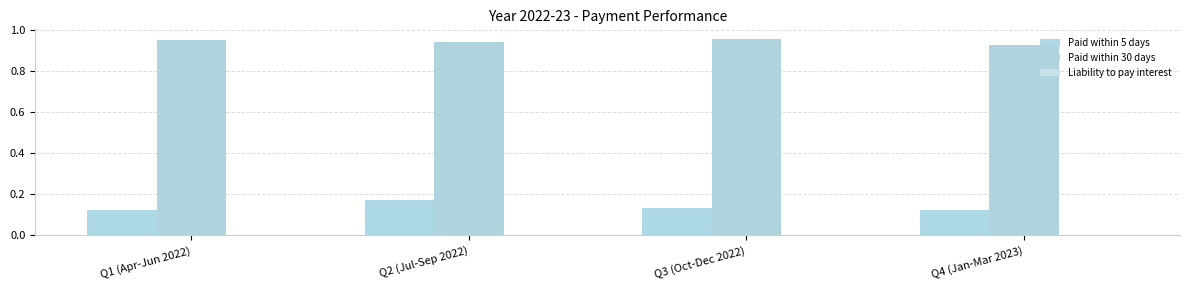

True or false: Paid within 30 days has a value of 1.7 at Q2 (Jul-Sep 2022).

False